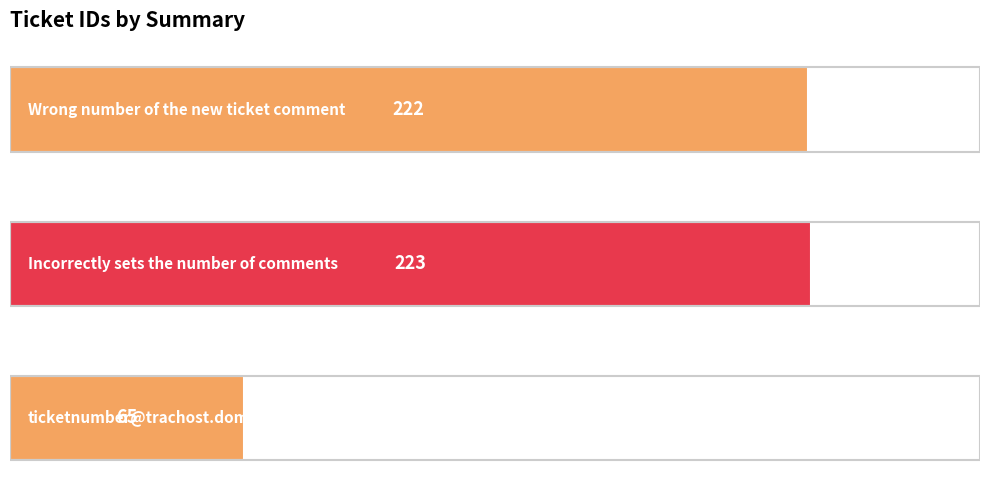

What is the value of the 1st bar from the top?

222